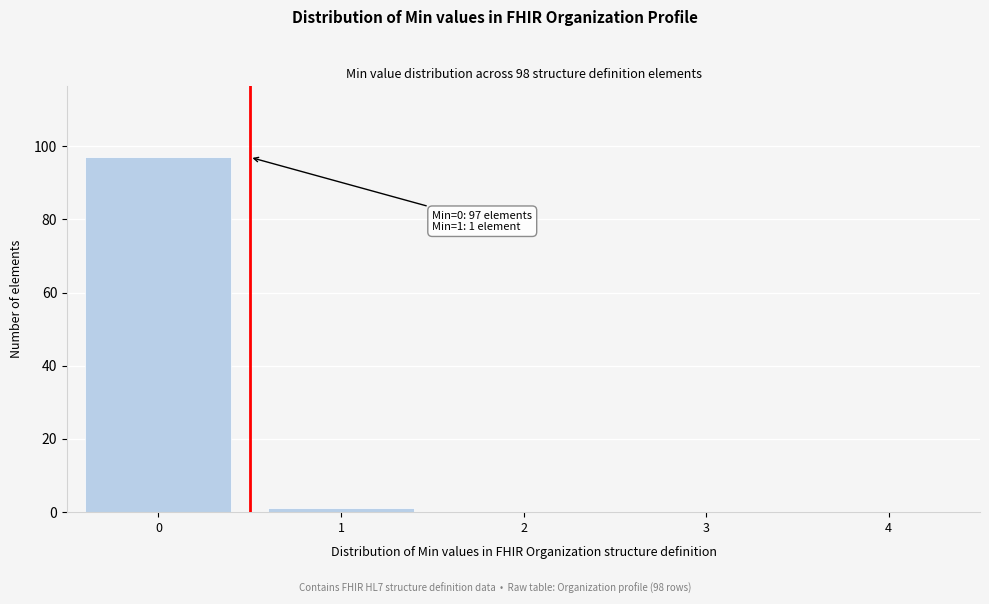

Reading left to right, transcribe all the data shown in this chart.

0=97	1=1	2=0	3=0	4=0